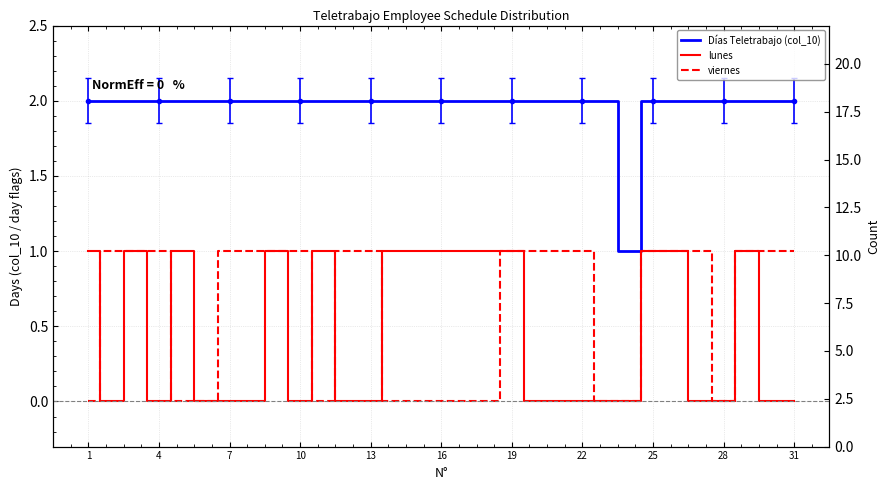

How many lines are shown in the chart?

3